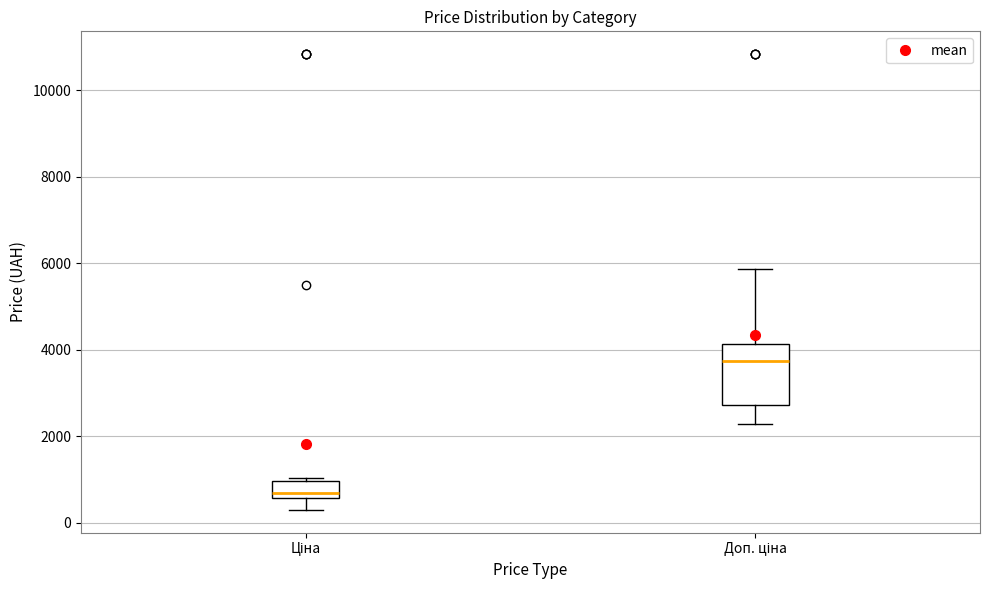

Reading left to right, read every box against the y-axis: the position of its median line, the range the box covers, and the ends of its whiskers. The values are not printed on the chart, so give them approximately, as read against the axis.

Ціна: median 600 (just above the box's lower edge), box 600 to 1000, whiskers 400 to 1000 (just above the box's upper edge)
Доп. ціна: median 3800, box 2800 to 4200, whiskers 2200 to 5800